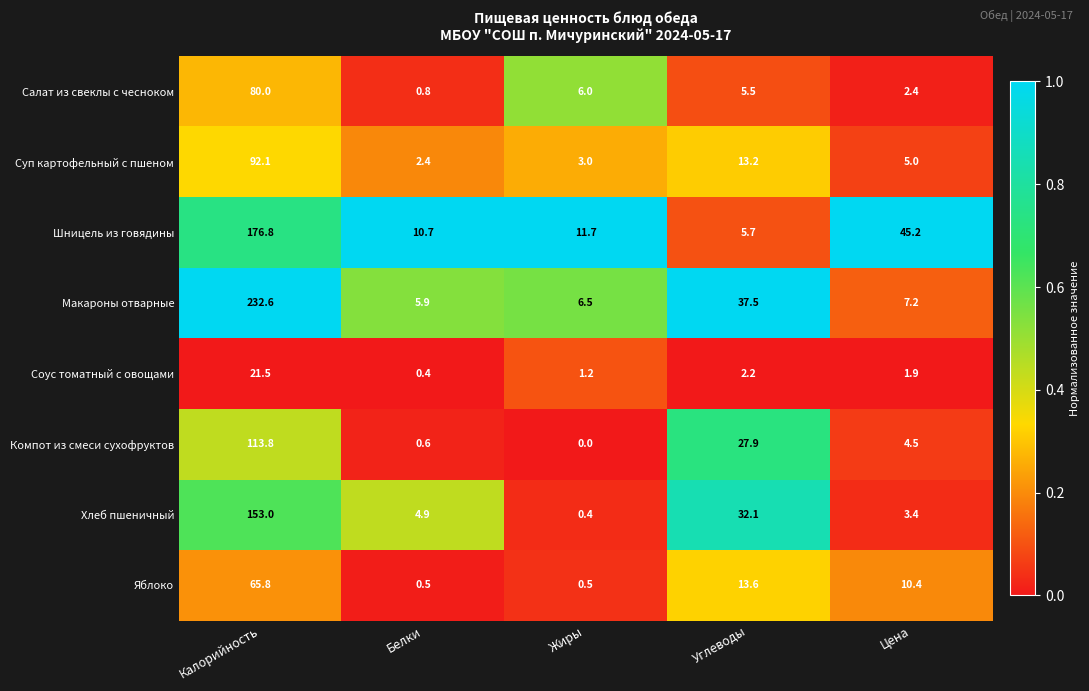

Which category has the highest value in the Яблоко series?

Калорийность